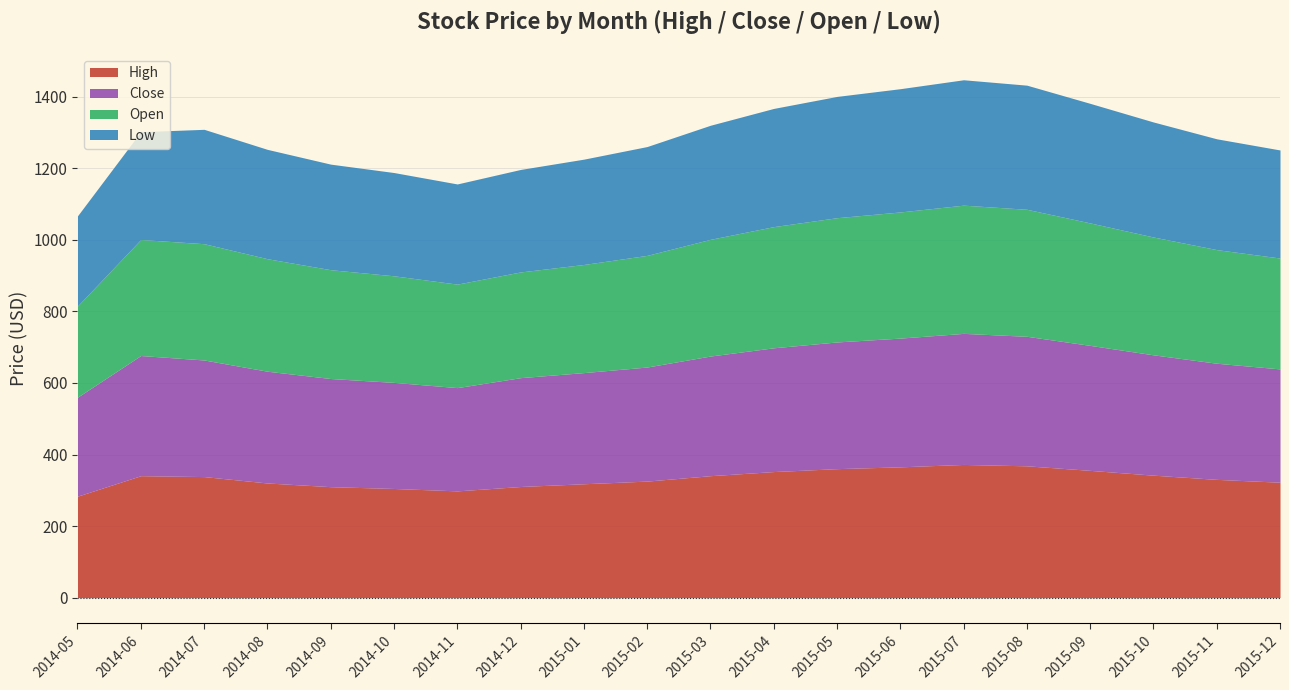

What is the greatest value displayed?

372.2